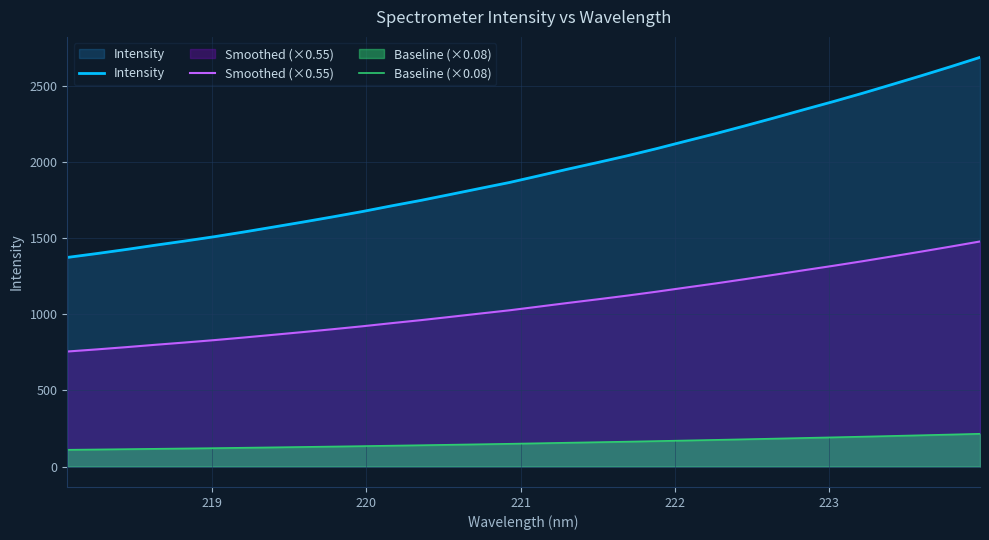

Which series has the largest range (max minus min)?

Intensity